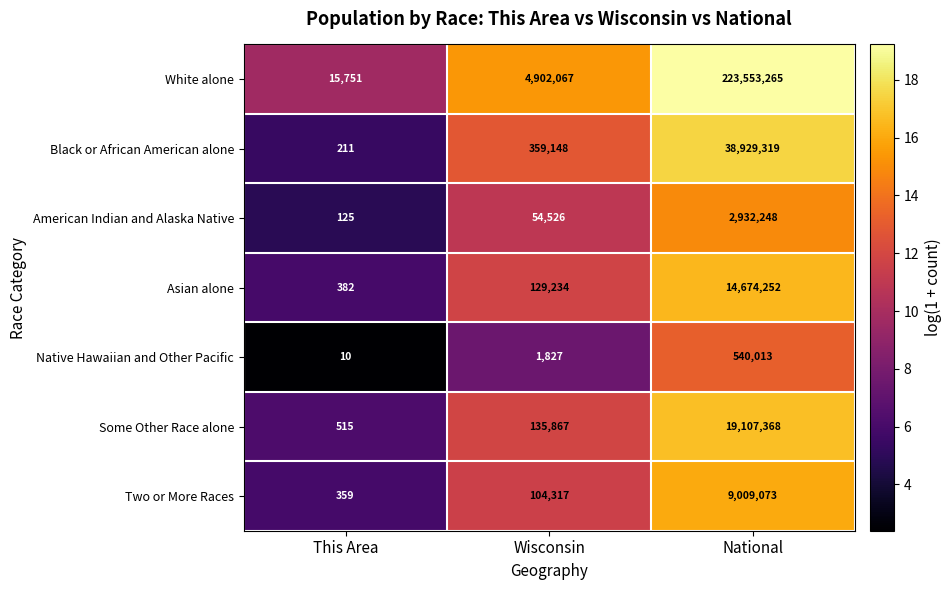

What is the sum of the Native Hawaiian and Other Pacific values at National and Wisconsin?

541840